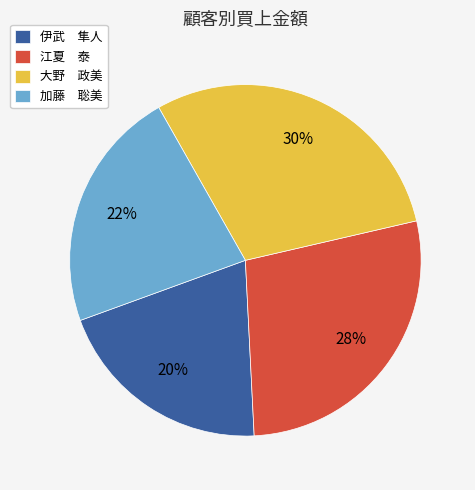

Rank the categories by value from lowest to highest.

伊武 隼人, 加藤 聡美, 江夏 泰, 大野 政美